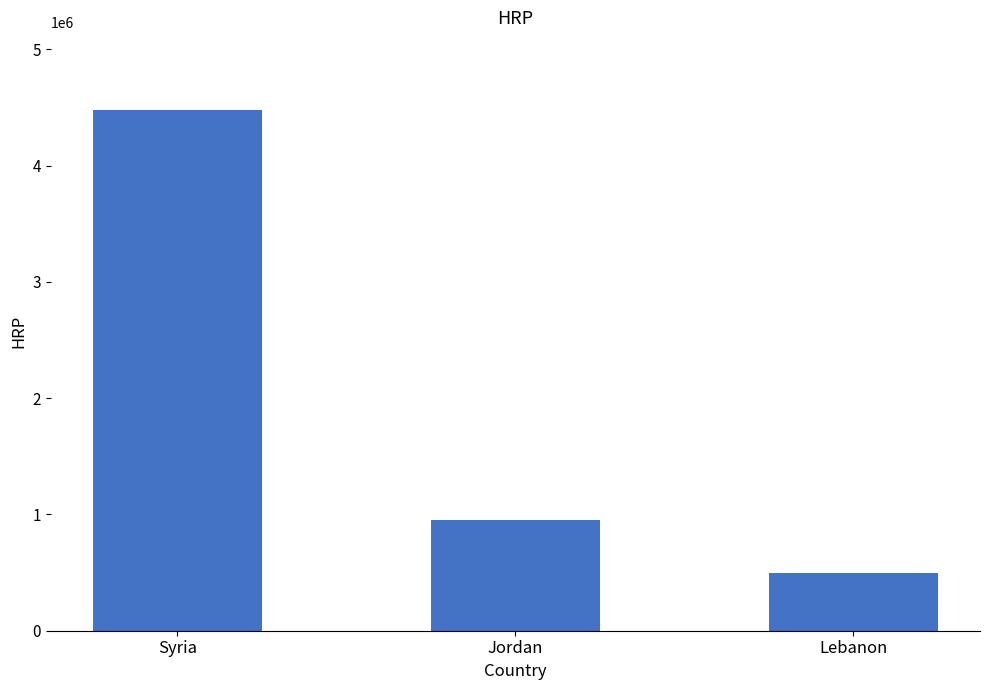

How many values are below 952961?

1